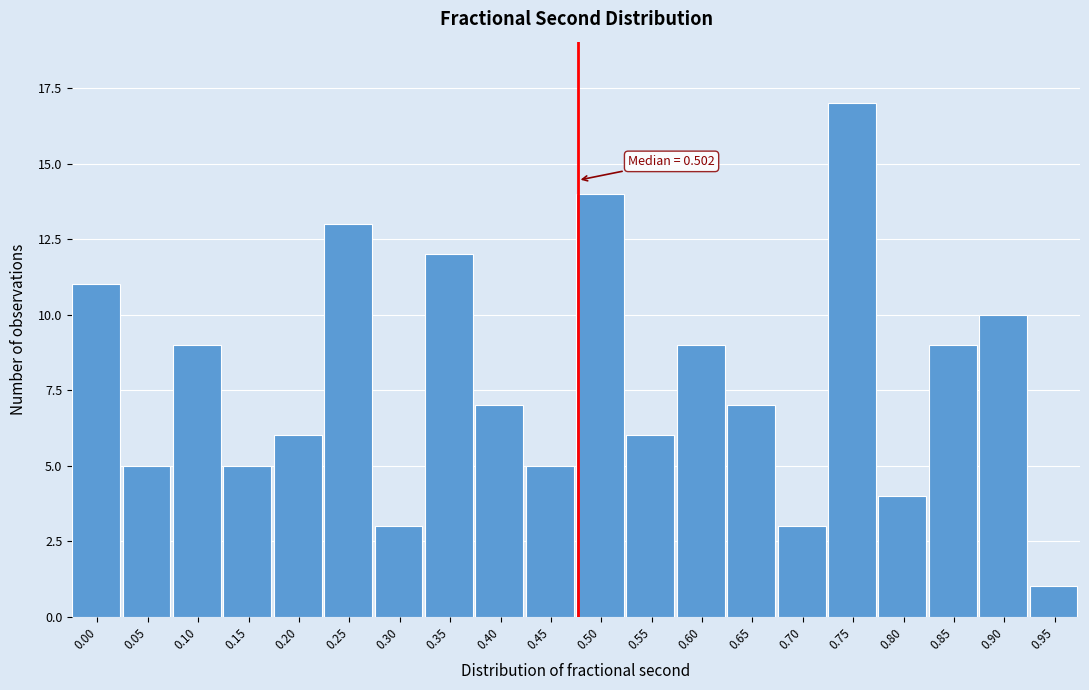

Reading left to right, list all the values displayed in this chart.

0.00=11	0.05=5	0.10=9	0.15=5	0.20=6	0.25=13	0.30=3	0.35=12	0.40=7	0.45=5	0.50=14	0.55=6	0.60=9	0.65=7	0.70=3	0.75=17	0.80=4	0.85=9	0.90=10	0.95=1